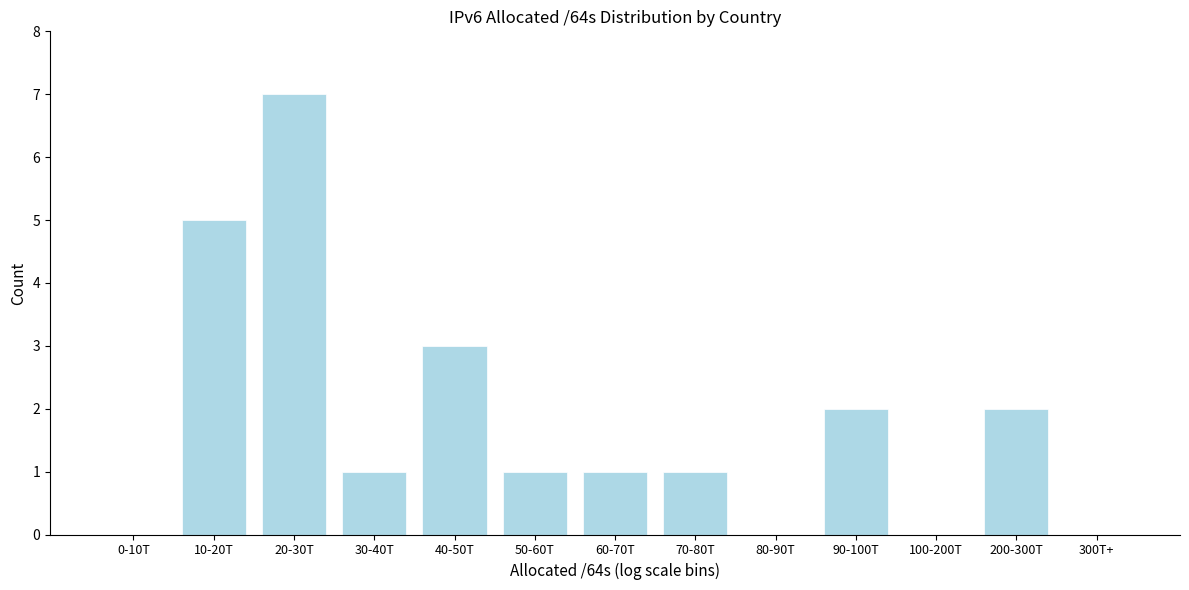

Reading left to right, what are all the values shown in this chart?

0-10T=0	10-20T=5	20-30T=7	30-40T=1	40-50T=3	50-60T=1	60-70T=1	70-80T=1	80-90T=0	90-100T=2	100-200T=0	200-300T=2	300T+=0